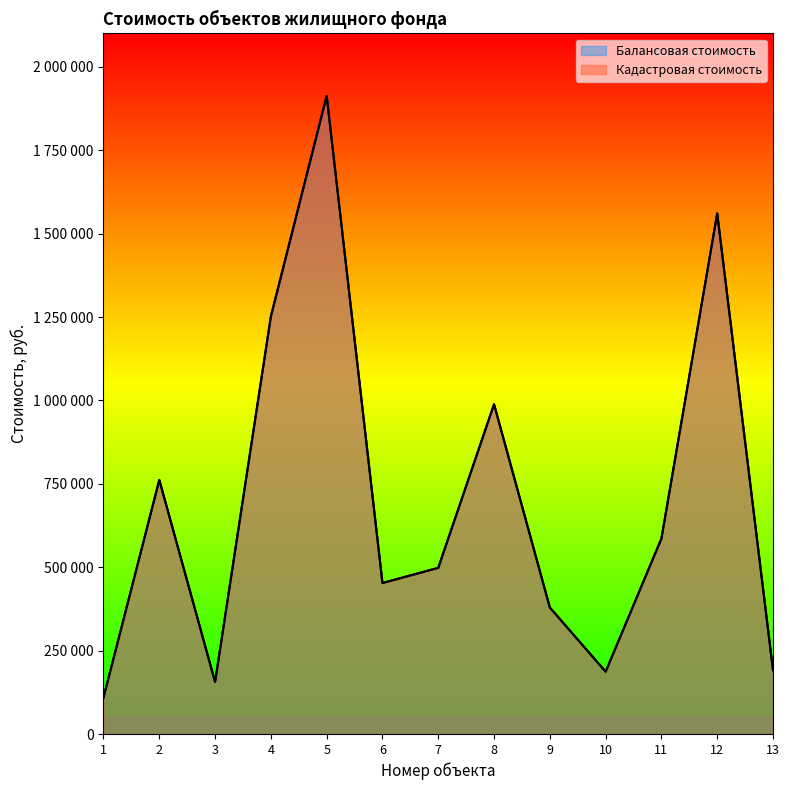

At which label does Балансовая стоимость first exceed 498102?

2